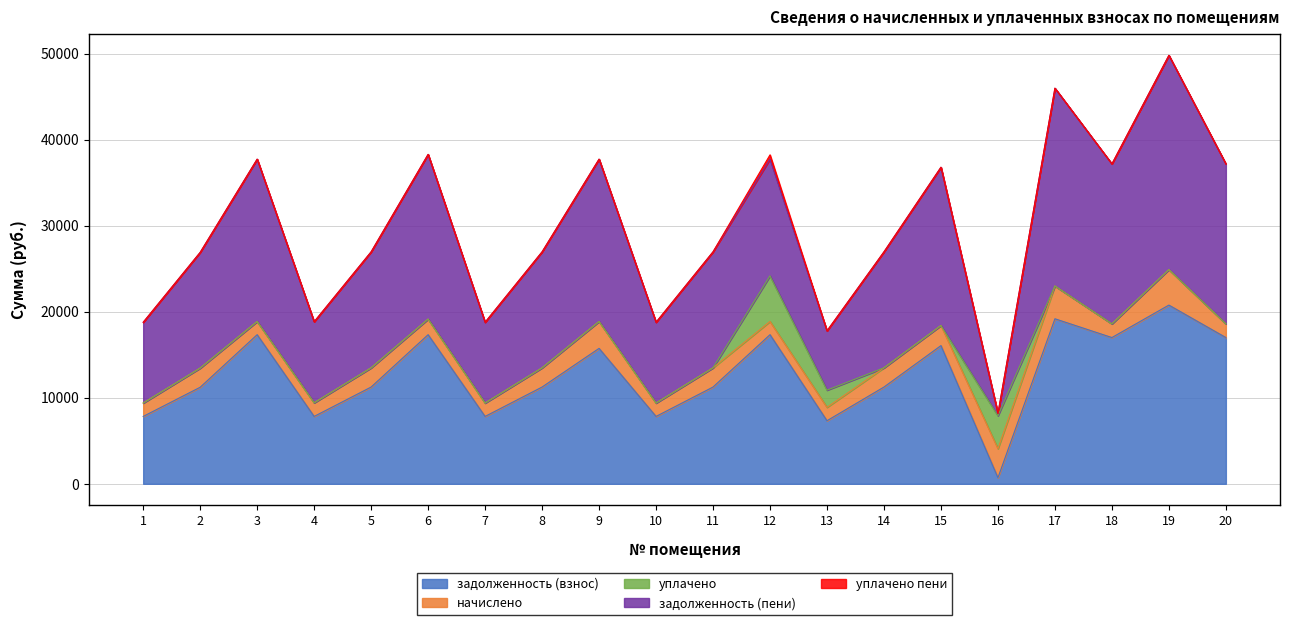

The задолженность (пени) series shows 24903.4 at 19. True or false?

True